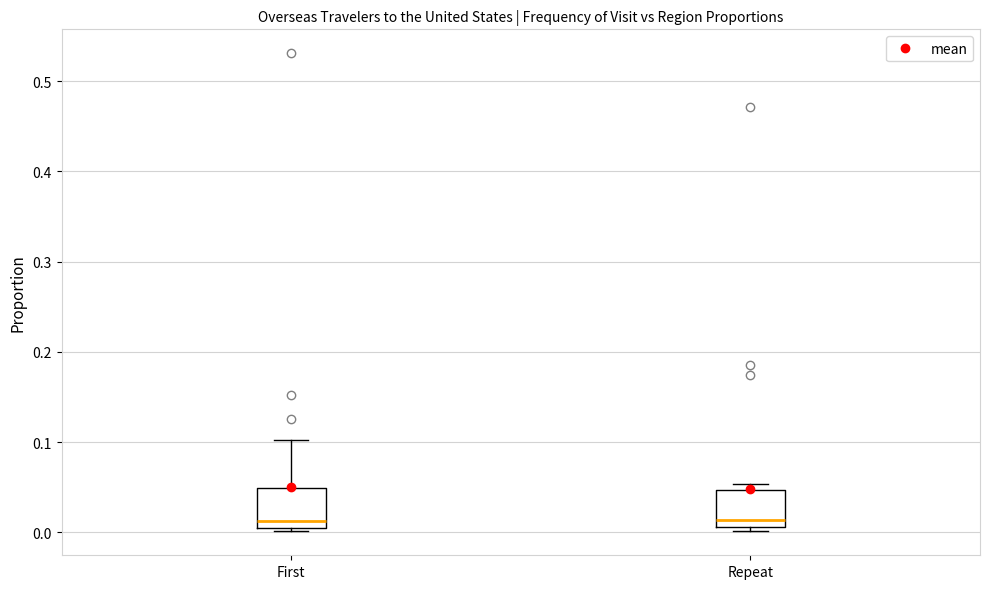

Reading left to right, read every box against the y-axis: the position of its median line, the range the box covers, and the ends of its whiskers. The values are not printed on the chart, so give them approximately, as read against the axis.

First: median 0.01 (just above the box's lower edge), box 0.01 to 0.05, whiskers 0.00 to 0.10
Repeat: median 0.01 (just above the box's lower edge), box 0.01 to 0.05, whiskers 0.00 to 0.05 (just above the box's upper edge)